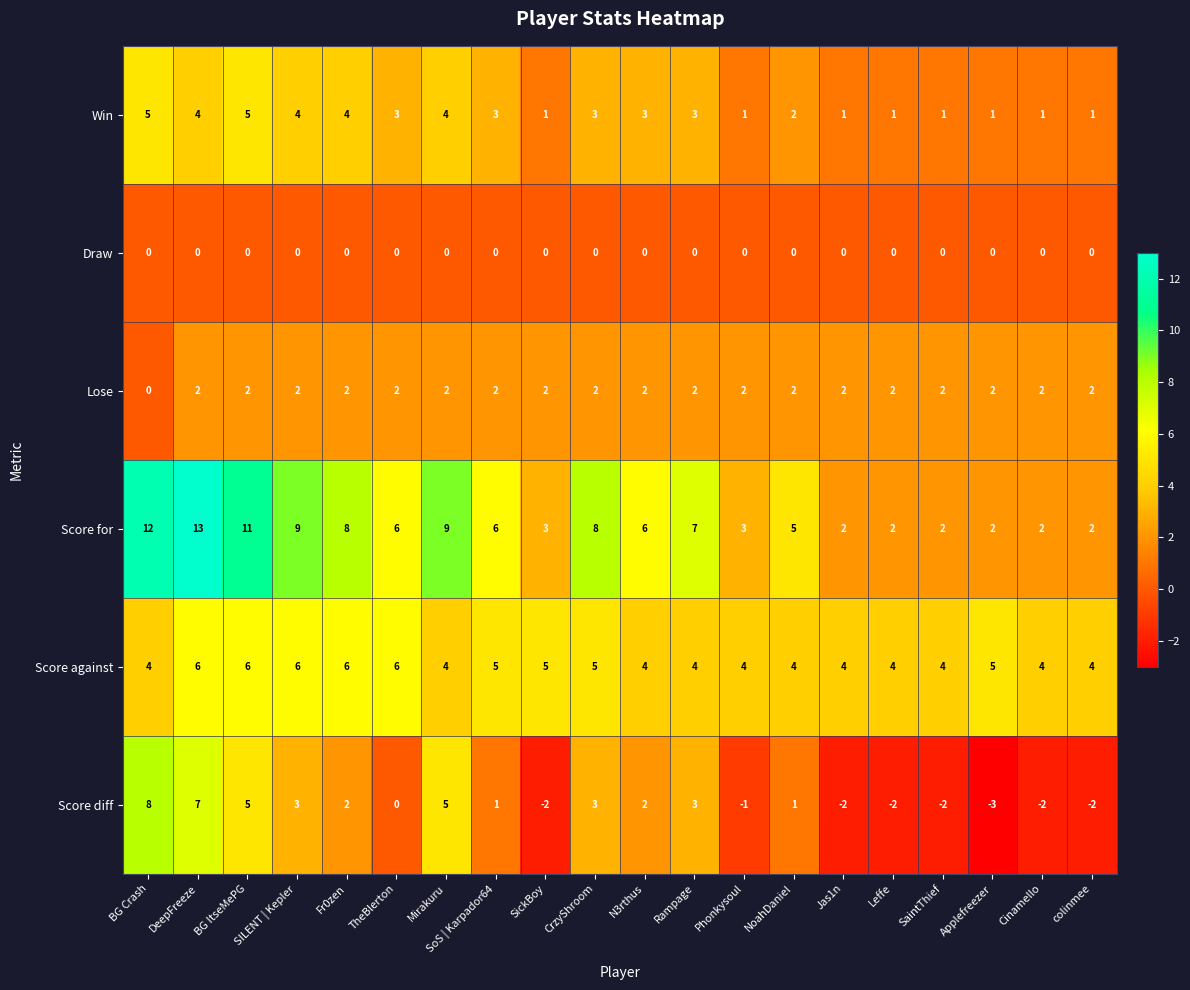

At which category is the sum across all series the highest?

DeepFreeze